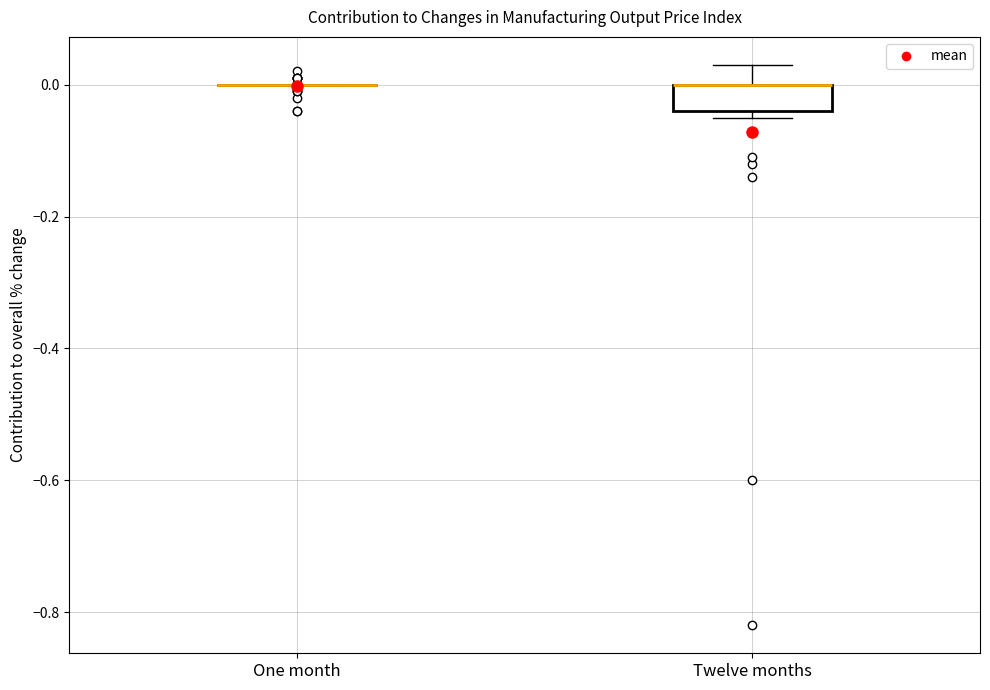

Reading left to right, transcribe this box plot: for each box, give where its median line is, the range the box spans, and where its two whiskers end, as read against the y-axis. The values are not printed on the chart, so give them approximately, as read against the axis.

One month: box collapsed to a line at 0.00, whiskers 0.00 to 0.00
Twelve months: median 0.00 (drawn on the box's upper edge), box -0.04 to 0.00, whiskers -0.04 (just below the box's lower edge) to 0.04